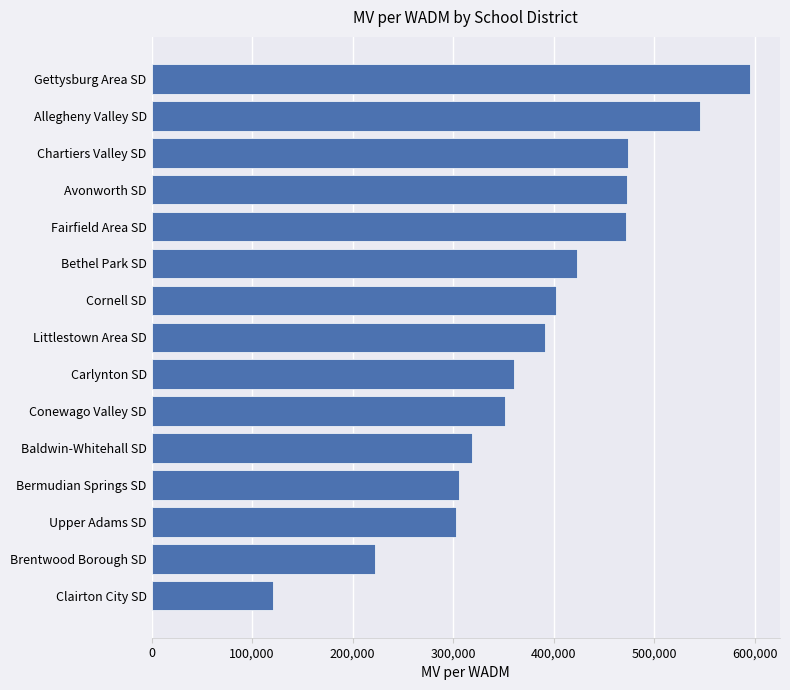

What is the smallest value displayed?

120724